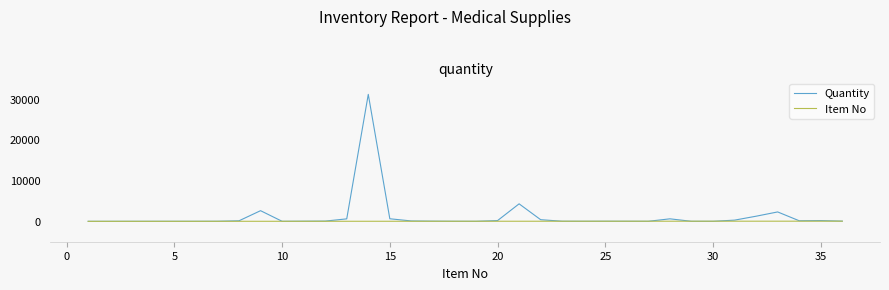

What is the maximum value shown in the chart?

31123